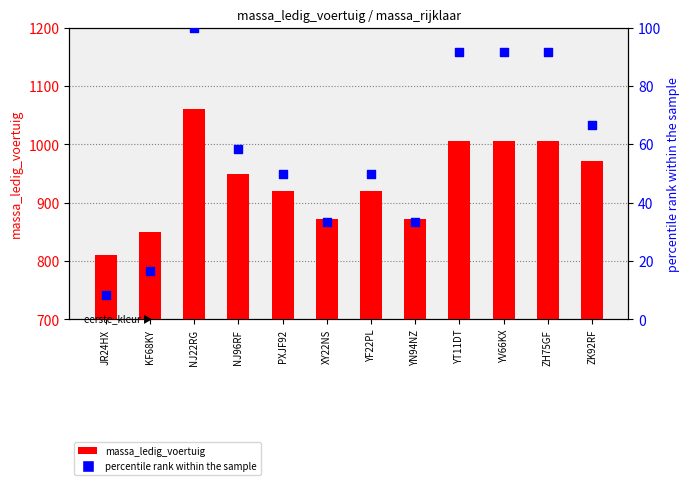

Is the value of massa_ledig_voertuig at YV66KX greater than the value of percentile rank within the sample at YN94NZ?

Yes